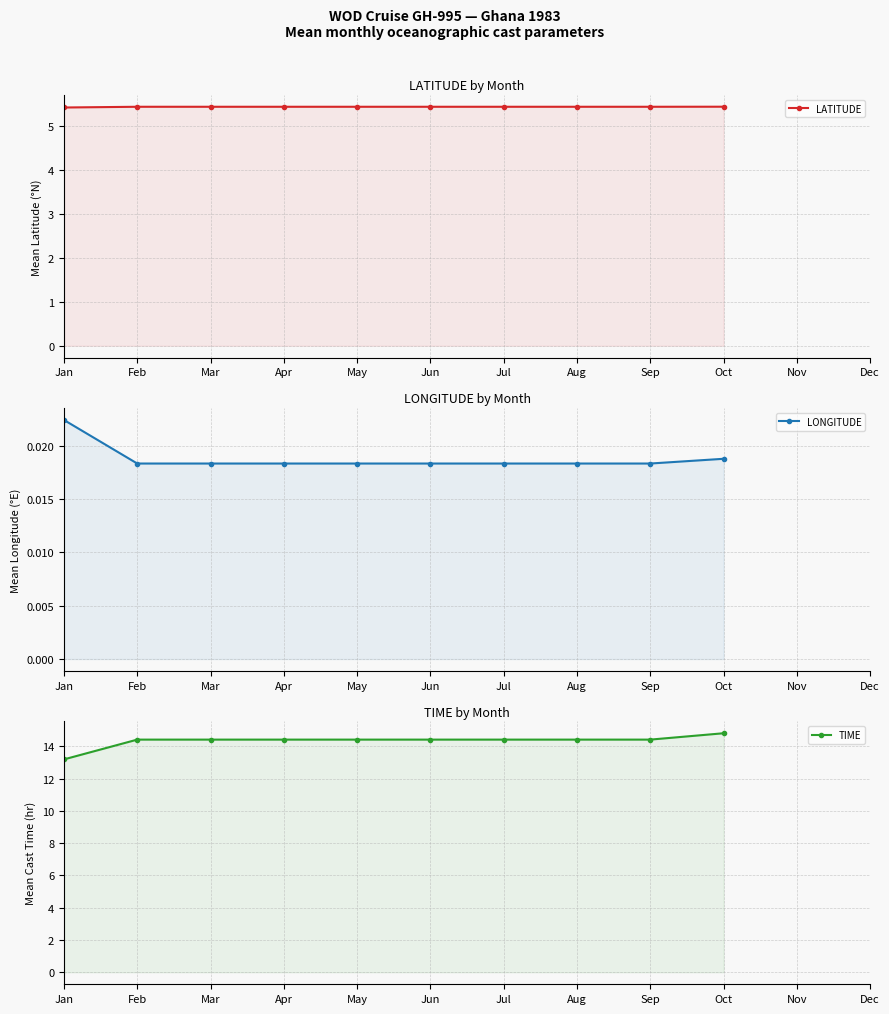

The value of TIME at Aug is 19.2. True or false?

False